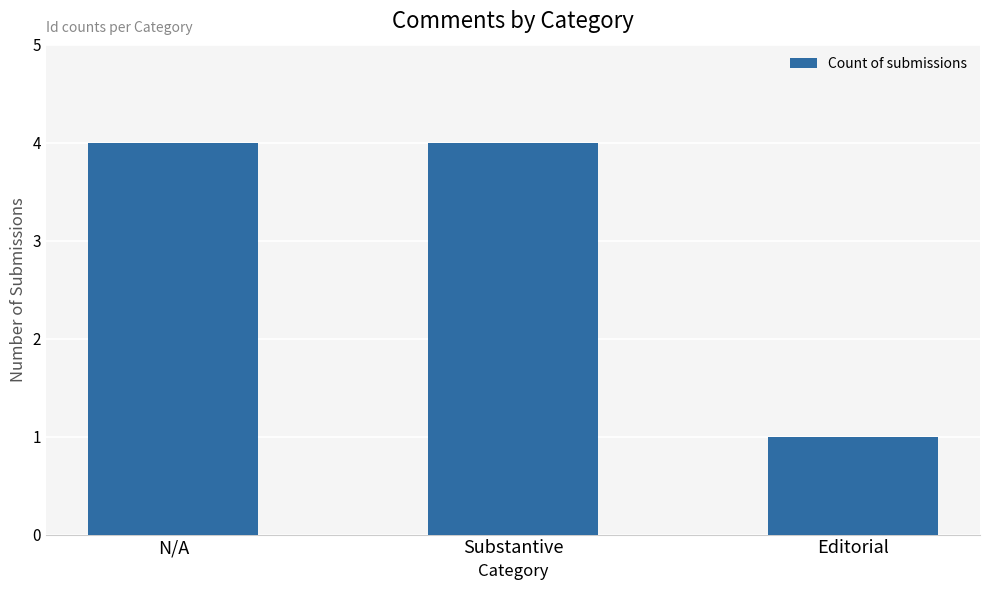

What is the label of the 2nd bar from the right?

Substantive